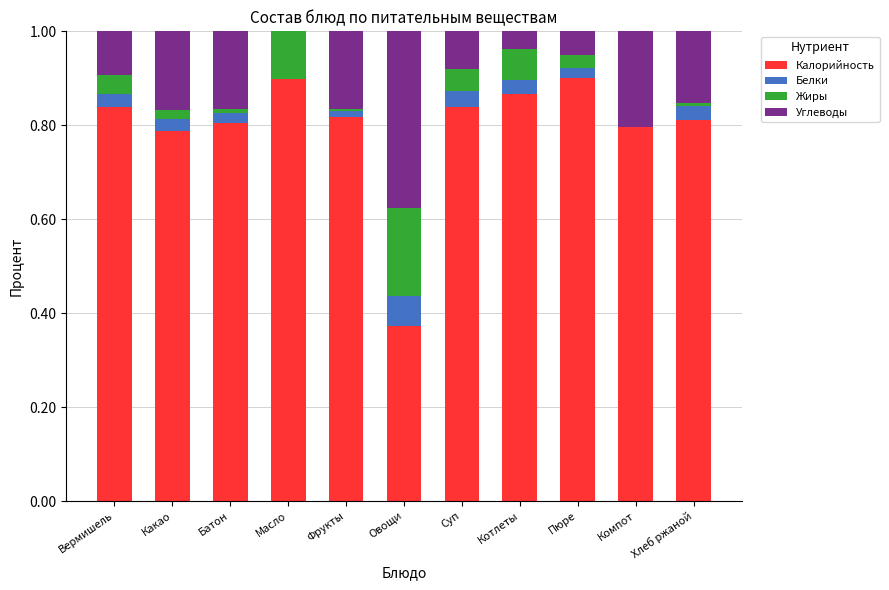

Is it true that Калорийность equals 1.5 at Котлеты?

False